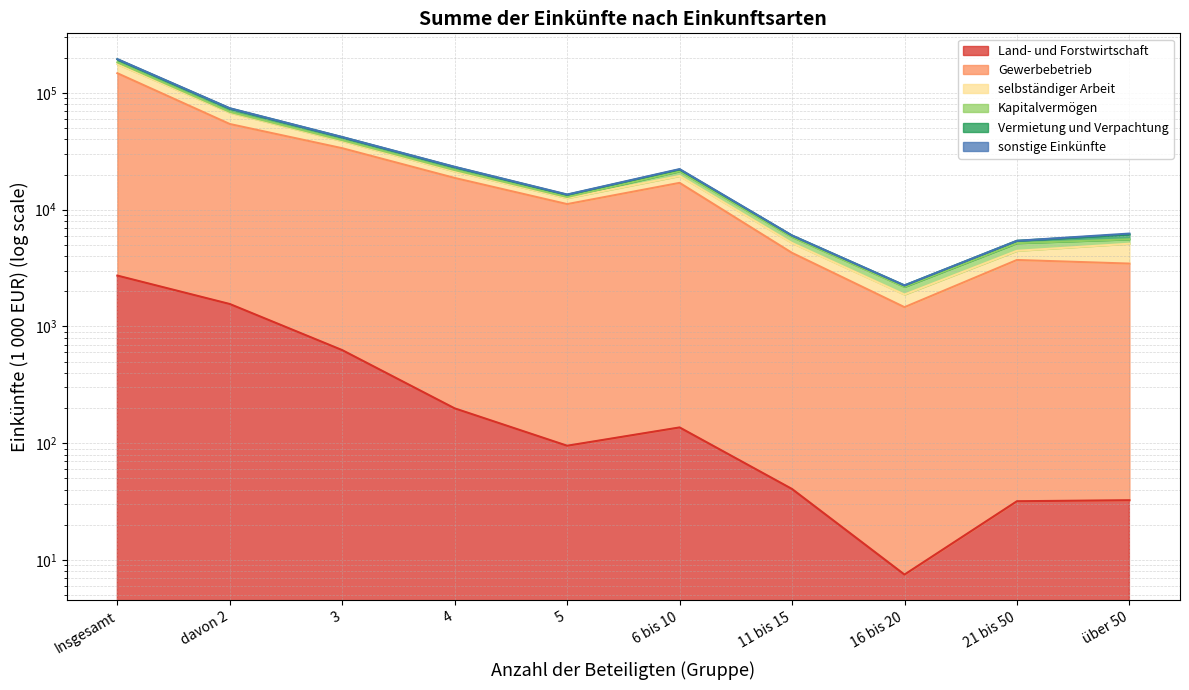

True or false: Gewerbebetrieb and selbständiger Arbeit intersect in this chart.

False